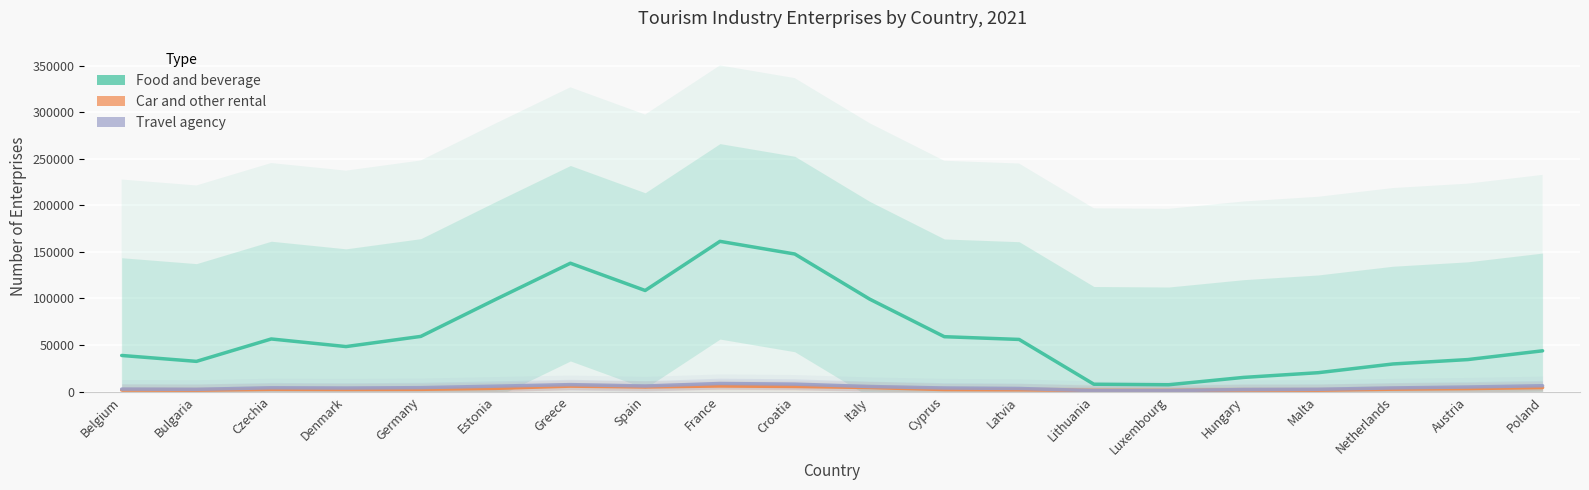

True or false: Car and other rental has more than 1 points higher than both neighbors.

True